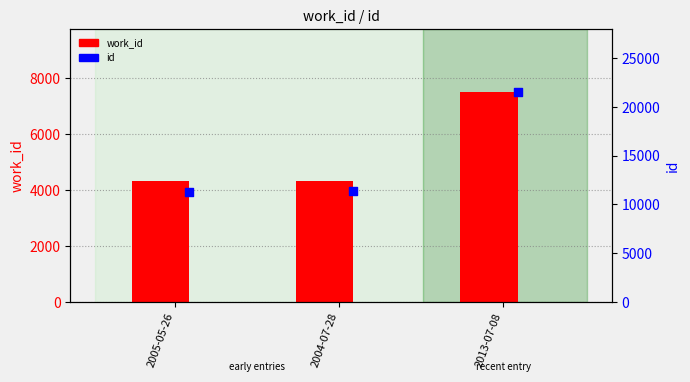

At which category is the sum across all series the highest?

2013-07-08